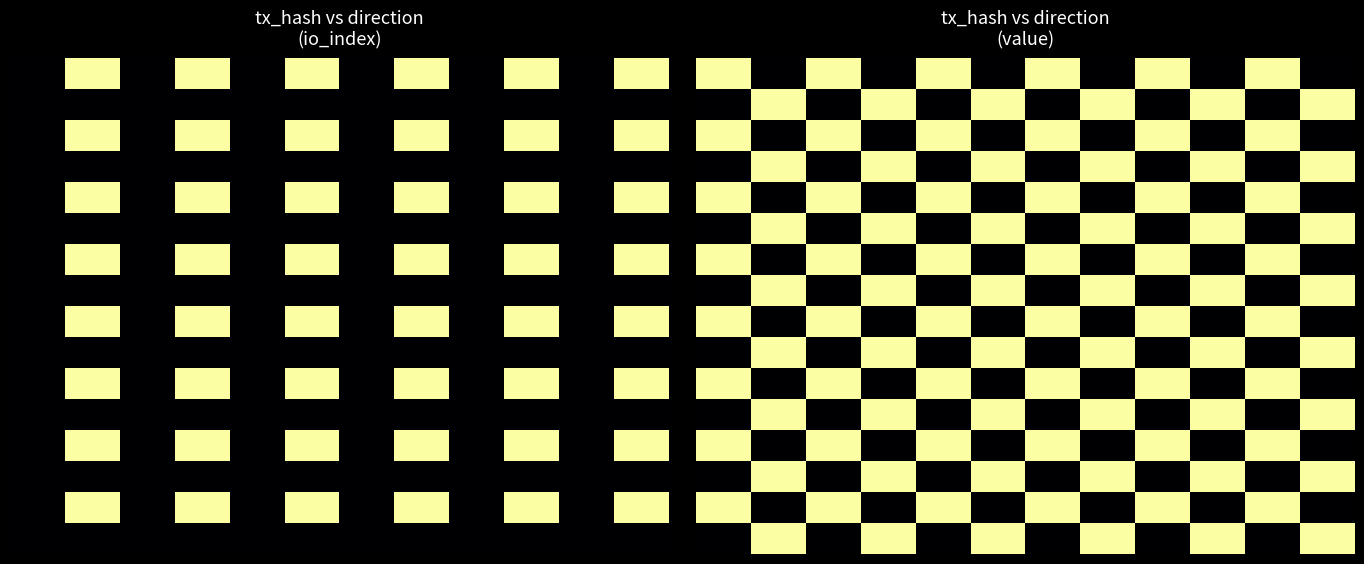

How many series are shown in this chart?

16